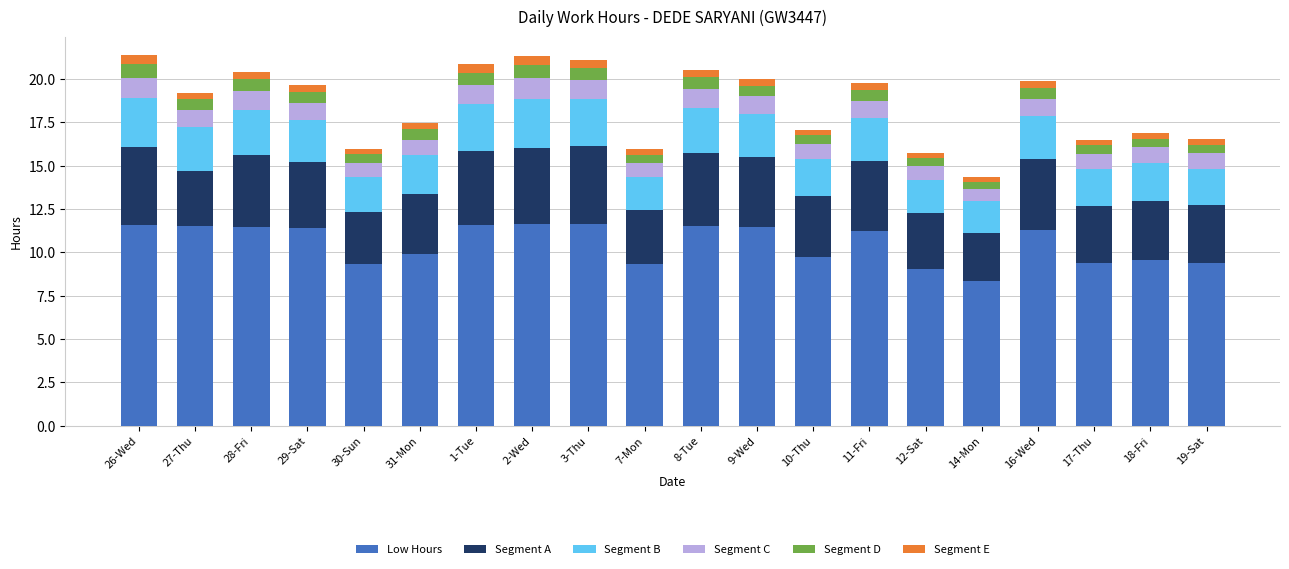

At which label does Low Hours reach its minimum?

14-Mon